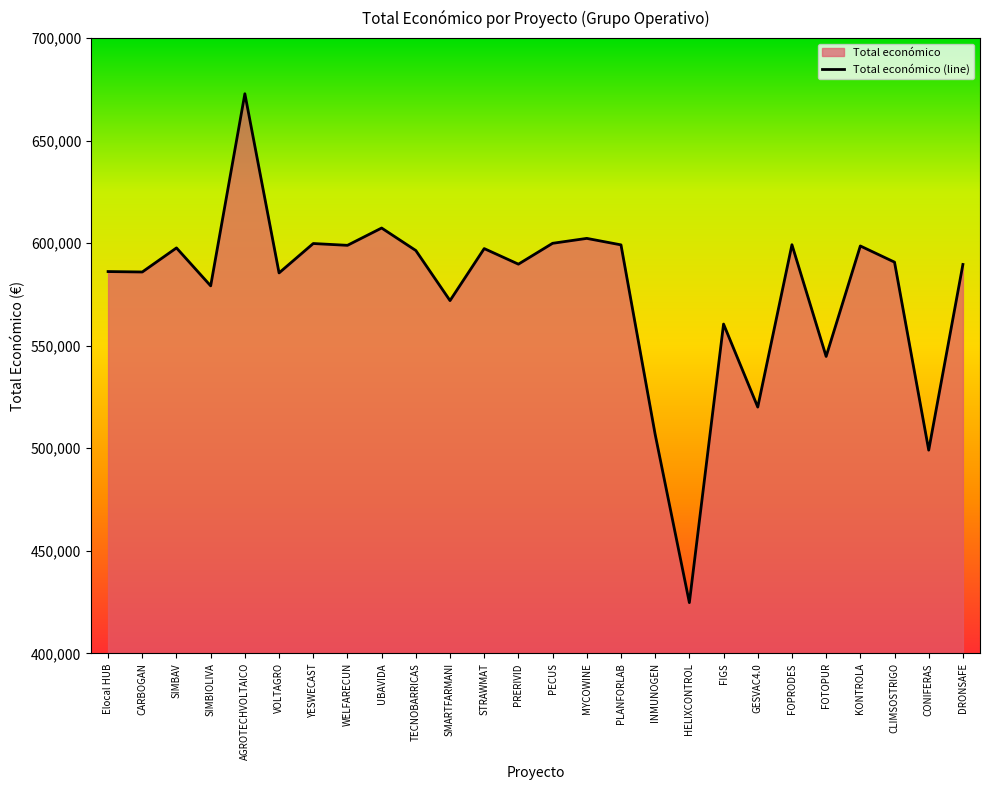

List the labels in order of value, largest first.

AGROTECHVOLTAICO, UBAVIDA, MYCOWINE, PECUS, YESWECAST, FOPRODES, PLANFORLAB, WELFARECUN, KONTROLA, SIMBAV, STRAWMAT, TECNOBARRICAS, CLIMSOSTRIGO, PRERIVID, DRONSAFE, Elocal HUB, CARBOGAN, VOLTAGRO, SIMBIOLIVA, SMARTFARMANI, FIGS, FOTOPUR, GESVAC4.0, INMUNOGEN, CONIFERAS, HELIXCONTROL